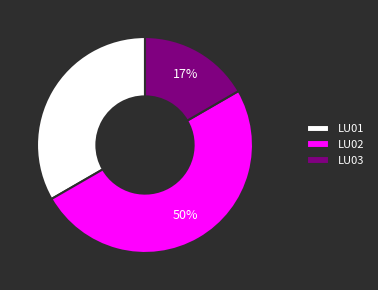

Do LU02 and LU03 together represent more than half of the pie?

Yes